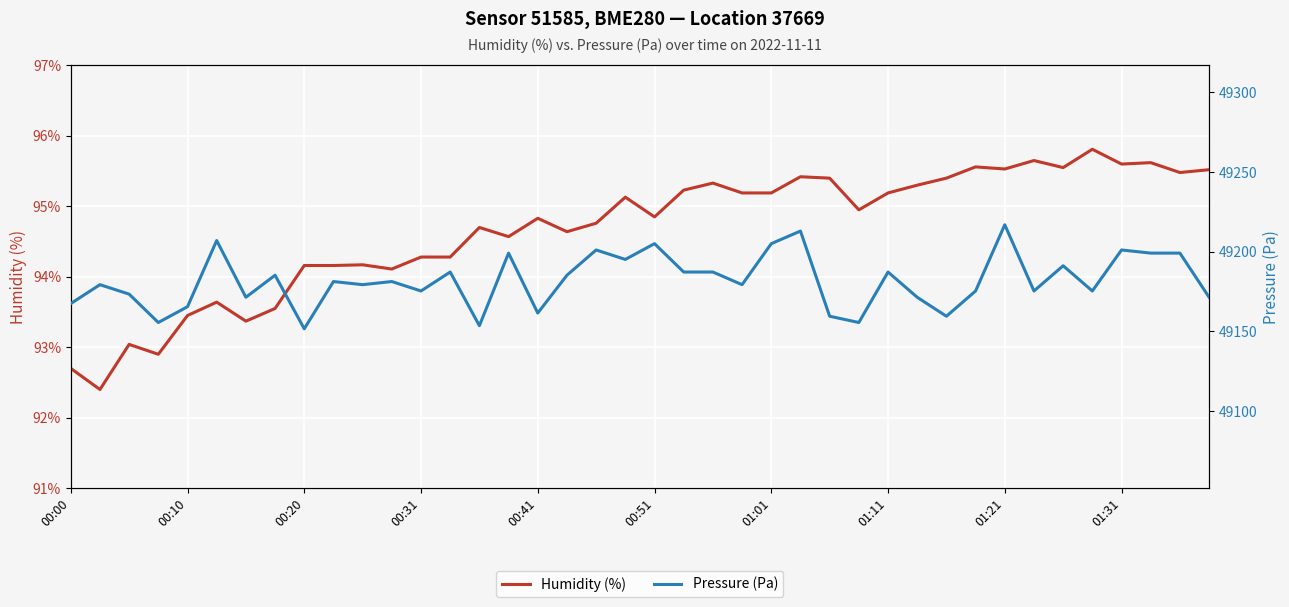

Rank the series by their maximum value, from highest to lowest.

Pressure (Pa), Humidity (%)